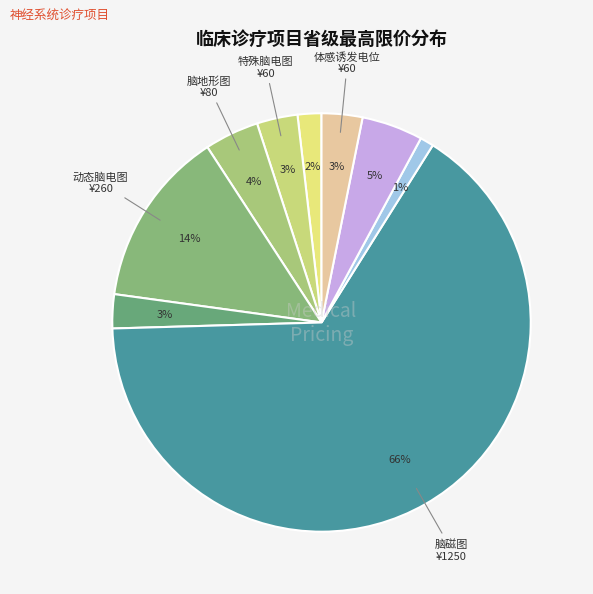

Count the number of slices in the pie.

9